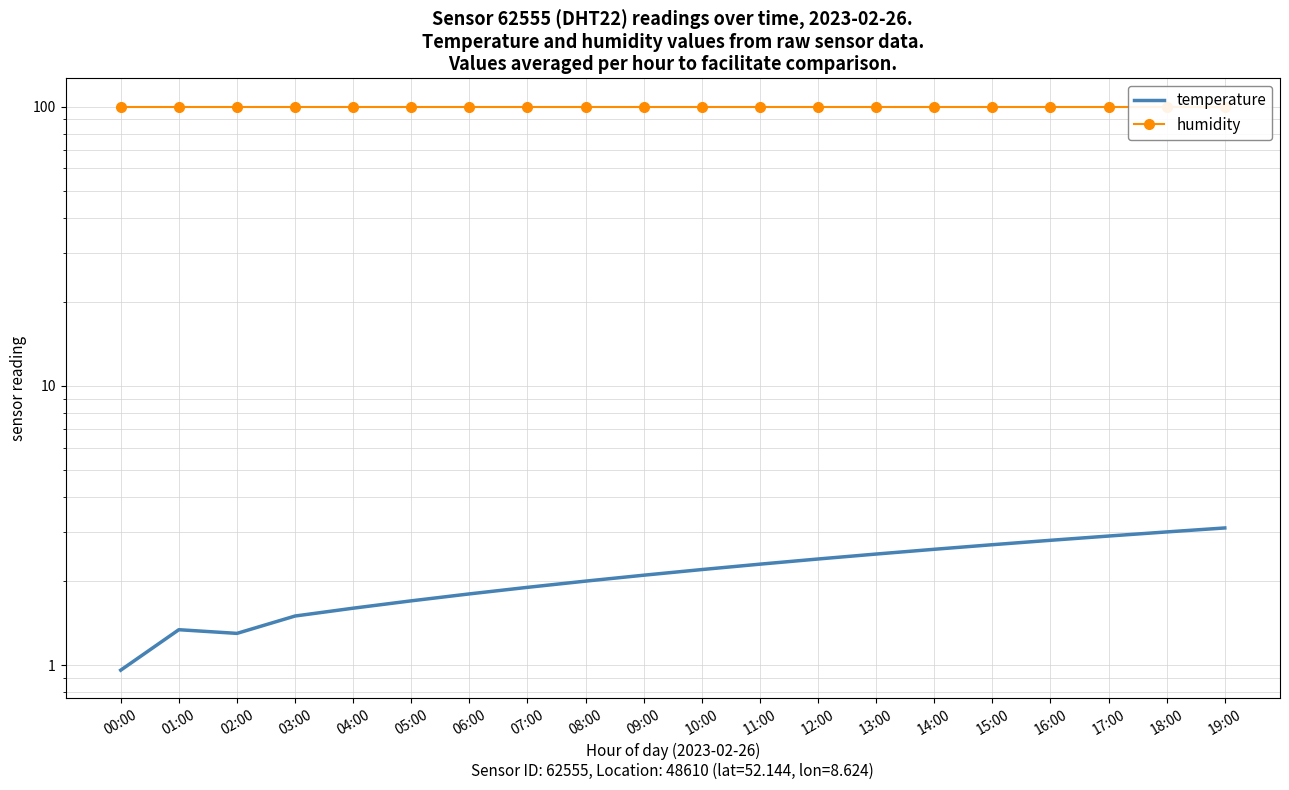

True or false: temperature and humidity intersect in this chart.

False